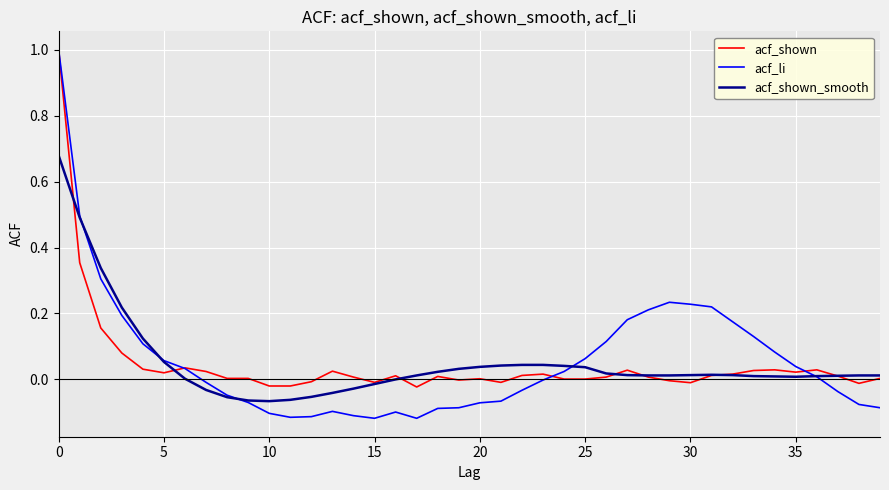

Which series has the widest spread of values?

acf_li